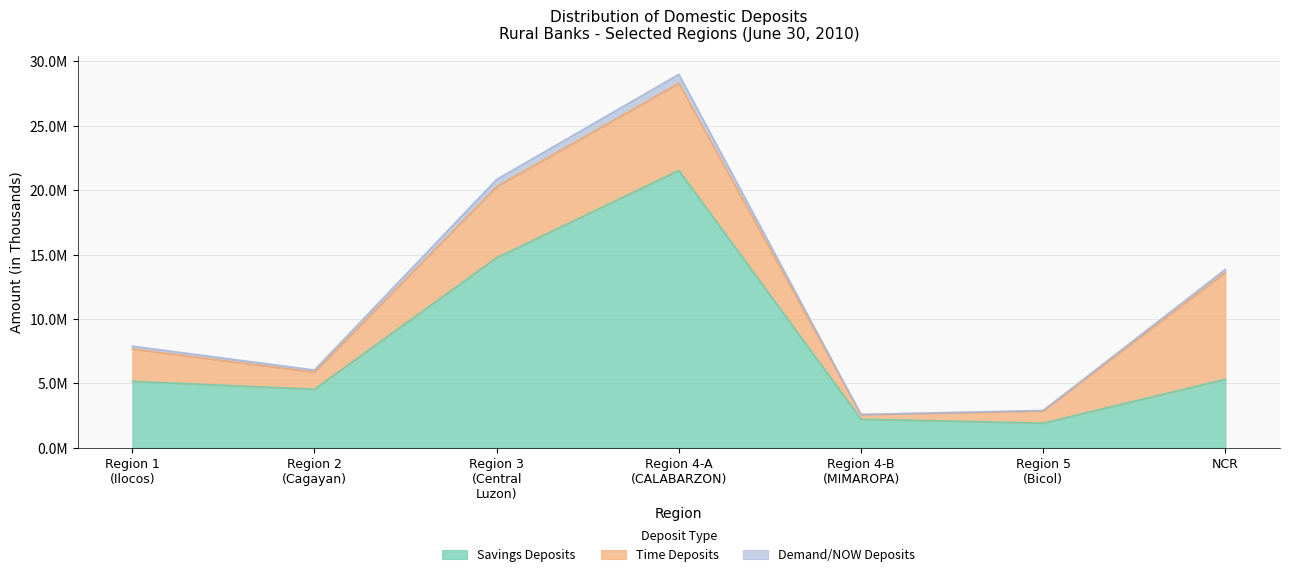

In Time Deposits, how many points are higher than both neighbors (excluding endpoints)?

1